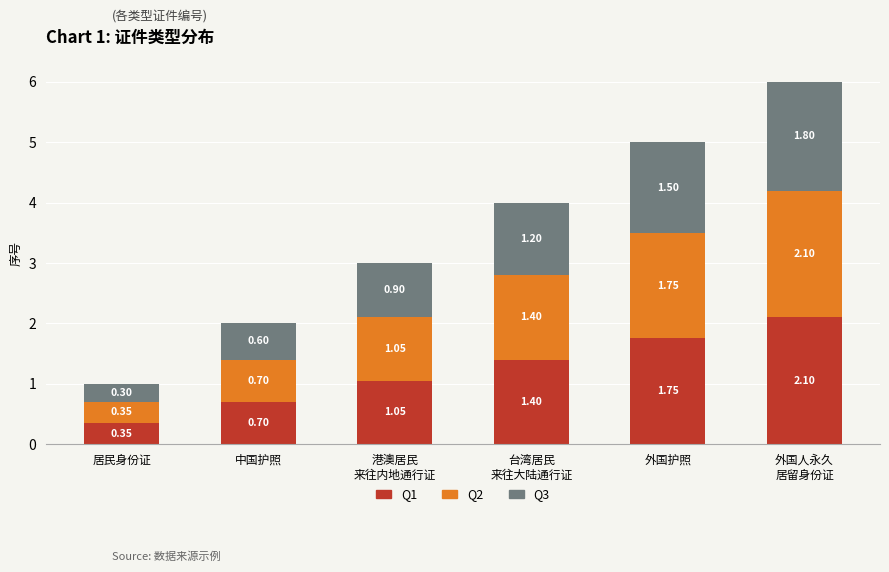

What are all the series names shown in the legend?

Q1, Q2, Q3